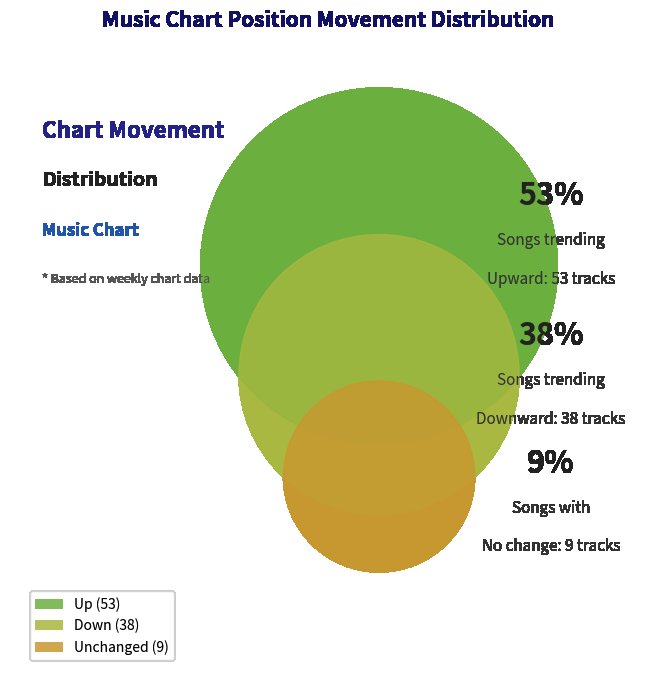

How much of the chart is everything except down?

62.0%